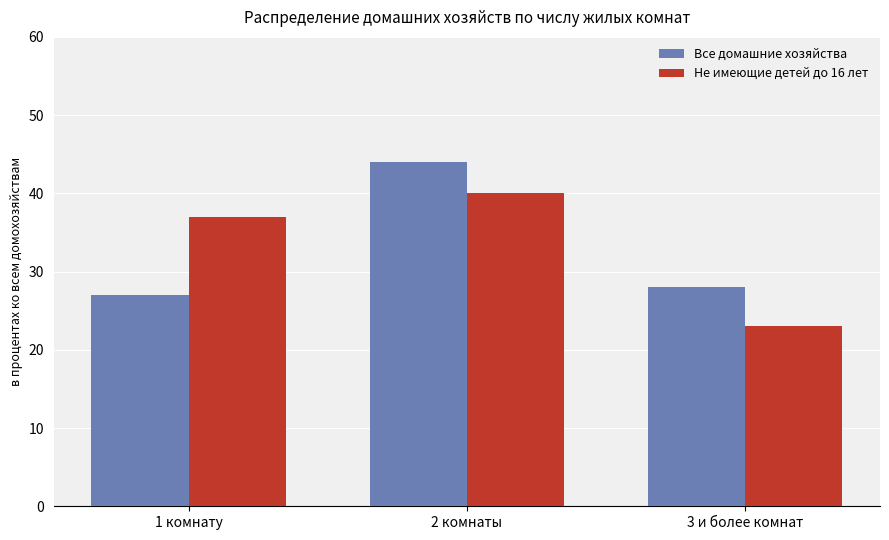

At how many categories does at least one series exceed 36?

2